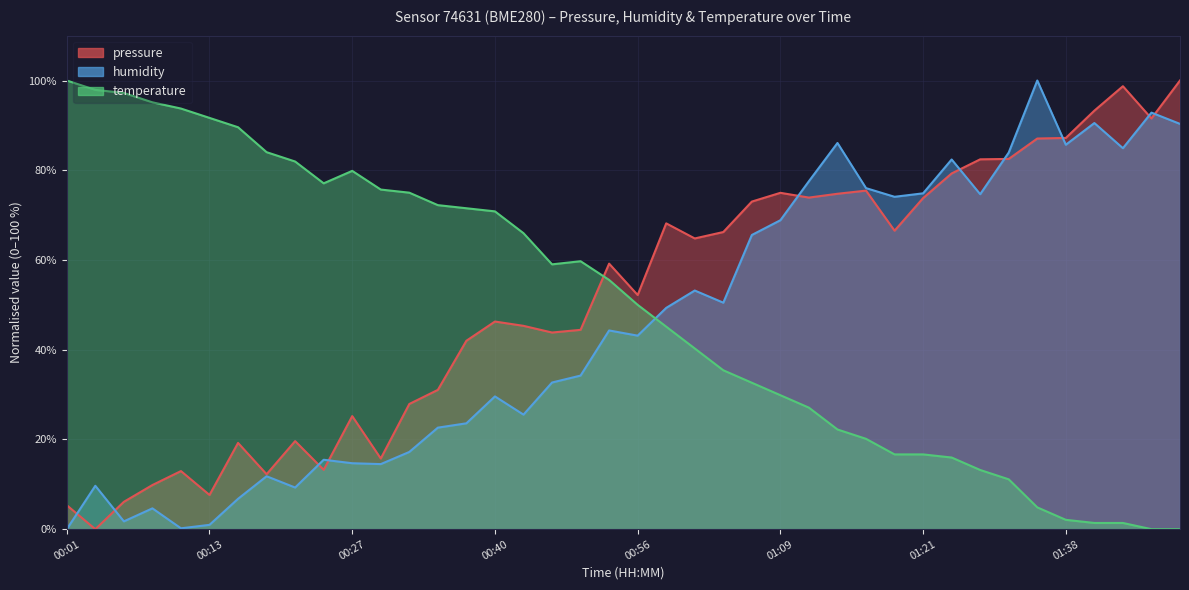

The value of humidity at 01:19 is 74.1. True or false?

True